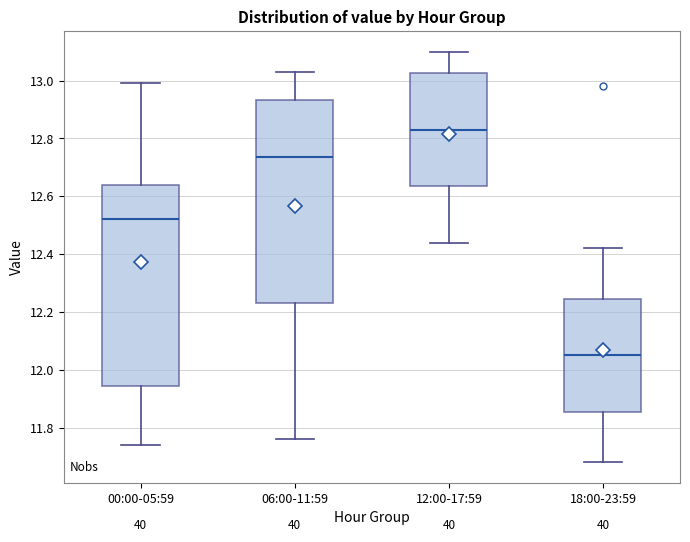

Which box has the lowest median line?

18:00-23:59